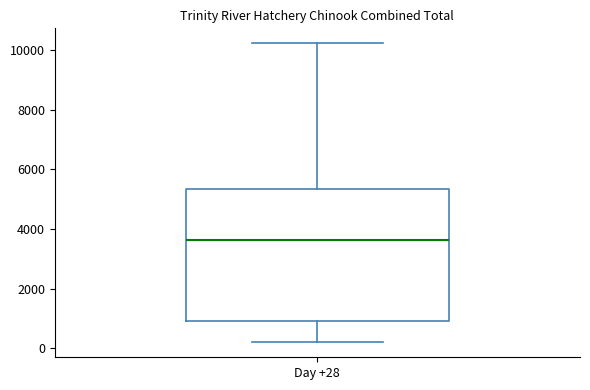

Where is the upper edge of the box for Day +28 on the y-axis? The values are not printed on the chart, so give them approximately, as read against the axis.

5400